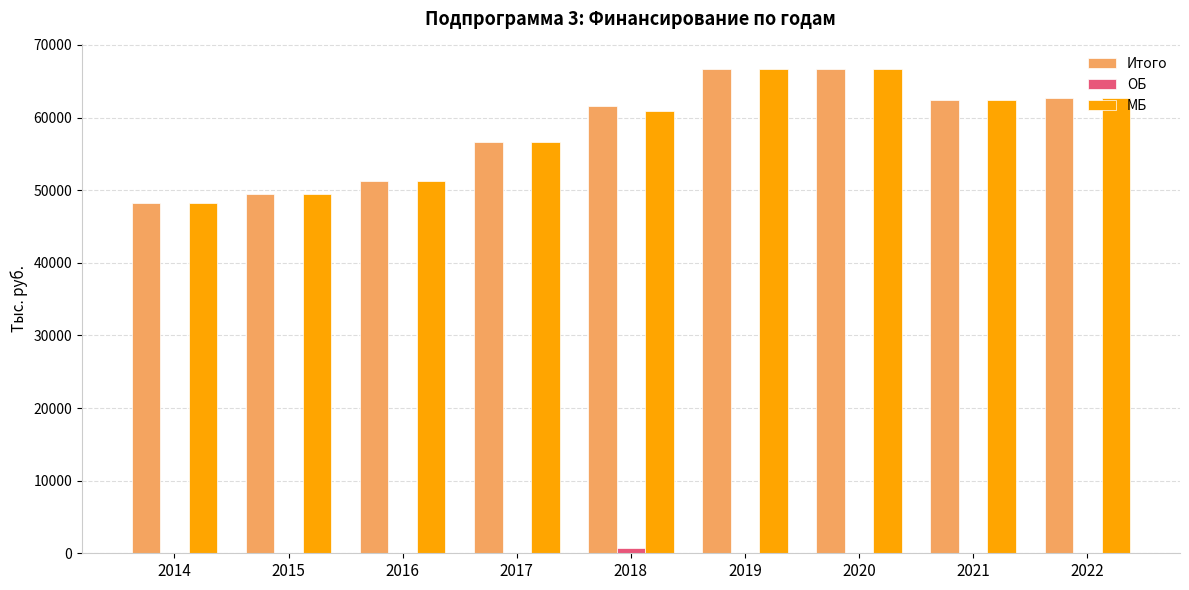

What is the greatest value displayed?

66733.3